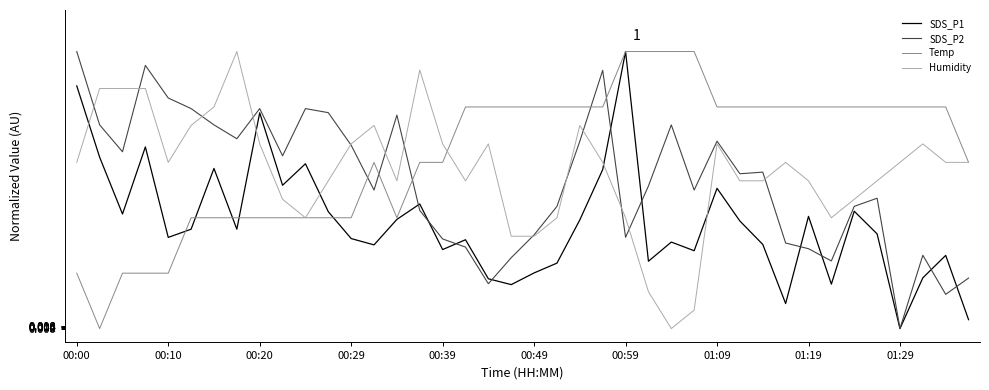

True or false: SDS_P2 and Temp intersect in this chart.

True